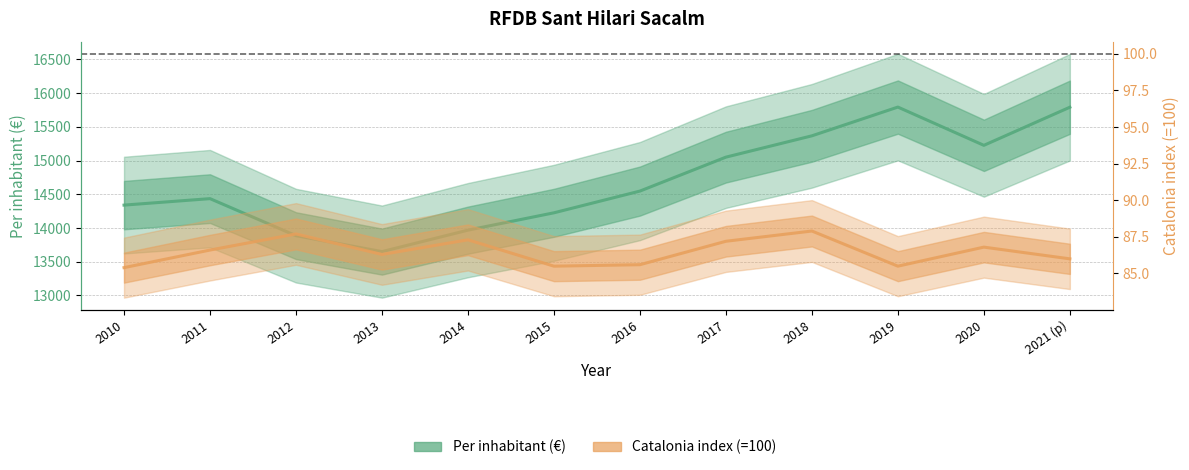

Reading left to right, list all the values displayed in this chart.

Per inhabitant (€): 2010=14339.0	2011=14435.0	2012=13886.0	2013=13650.0	2014=13968.0	2015=14225.0	2016=14547.0	2017=15050.0	2018=15366.0	2019=15792.0	2020=15225.0	2021 (p)=15790.0
Catalonia index (=100): 2010=85.4	2011=86.6	2012=87.7	2013=86.3	2014=87.3	2015=85.5	2016=85.6	2017=87.2	2018=87.9	2019=85.5	2020=86.8	2021 (p)=86.0